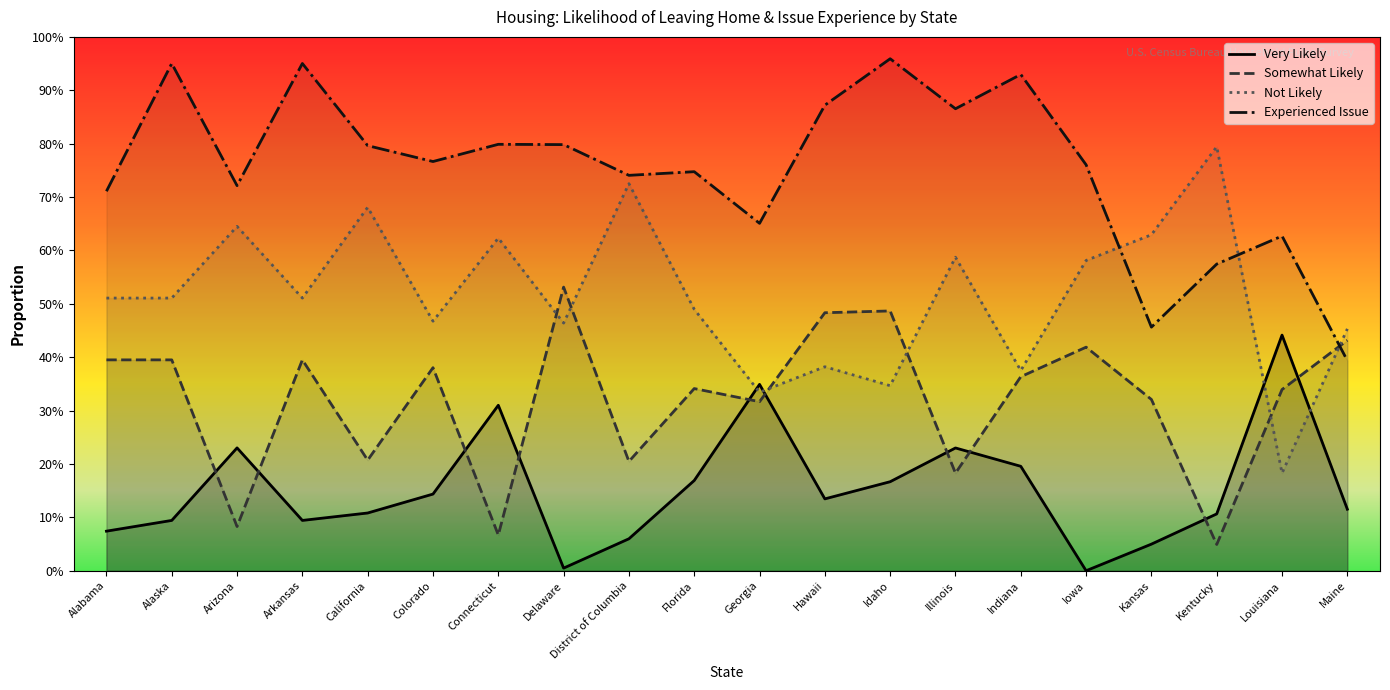

What is the spread (max minus min) of values at California?

0.7